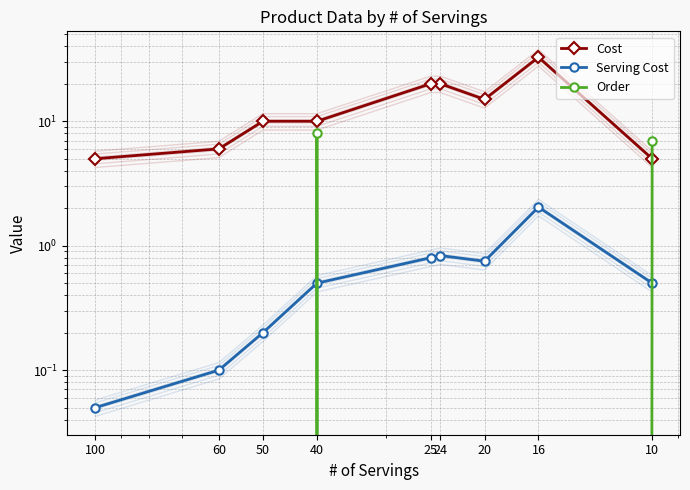

True or false: Cost and Order intersect in this chart.

True